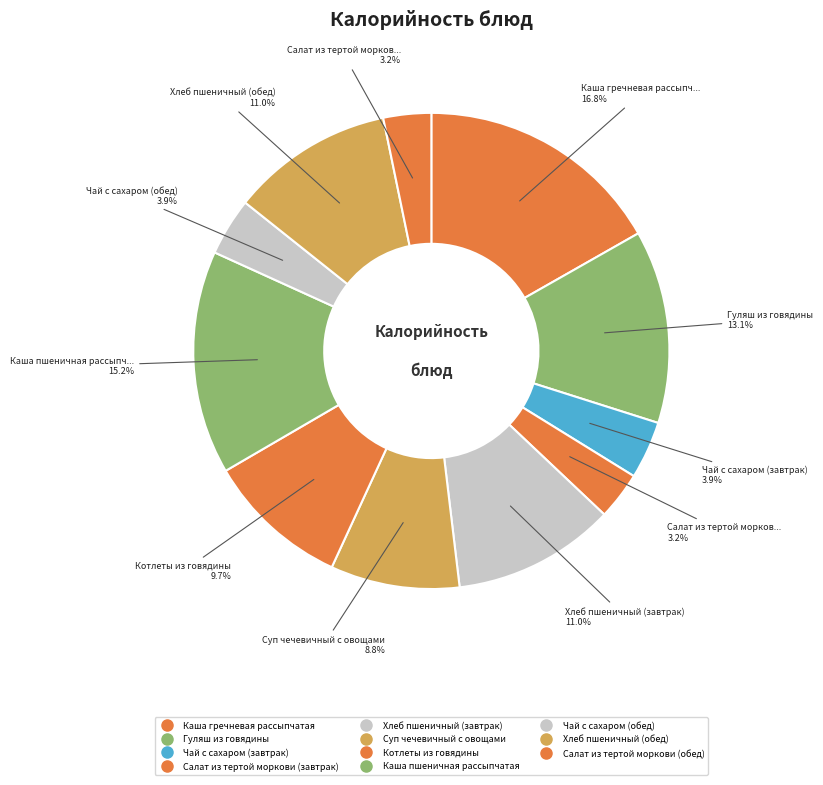

Does Чай с сахаром (обед) account for over 50% of the chart?

No